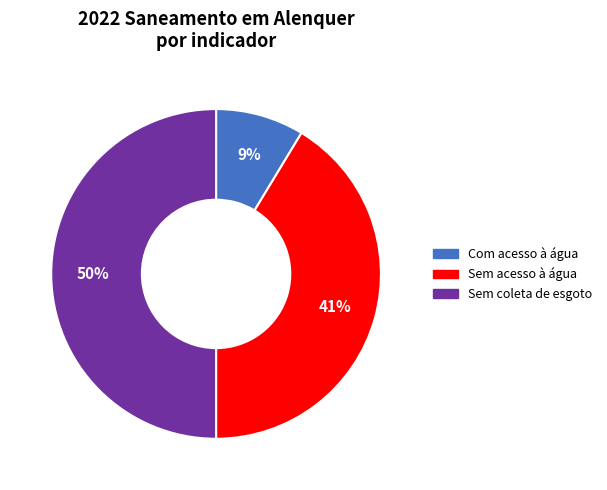

To the nearest percent, what is the average slice percentage?

33%